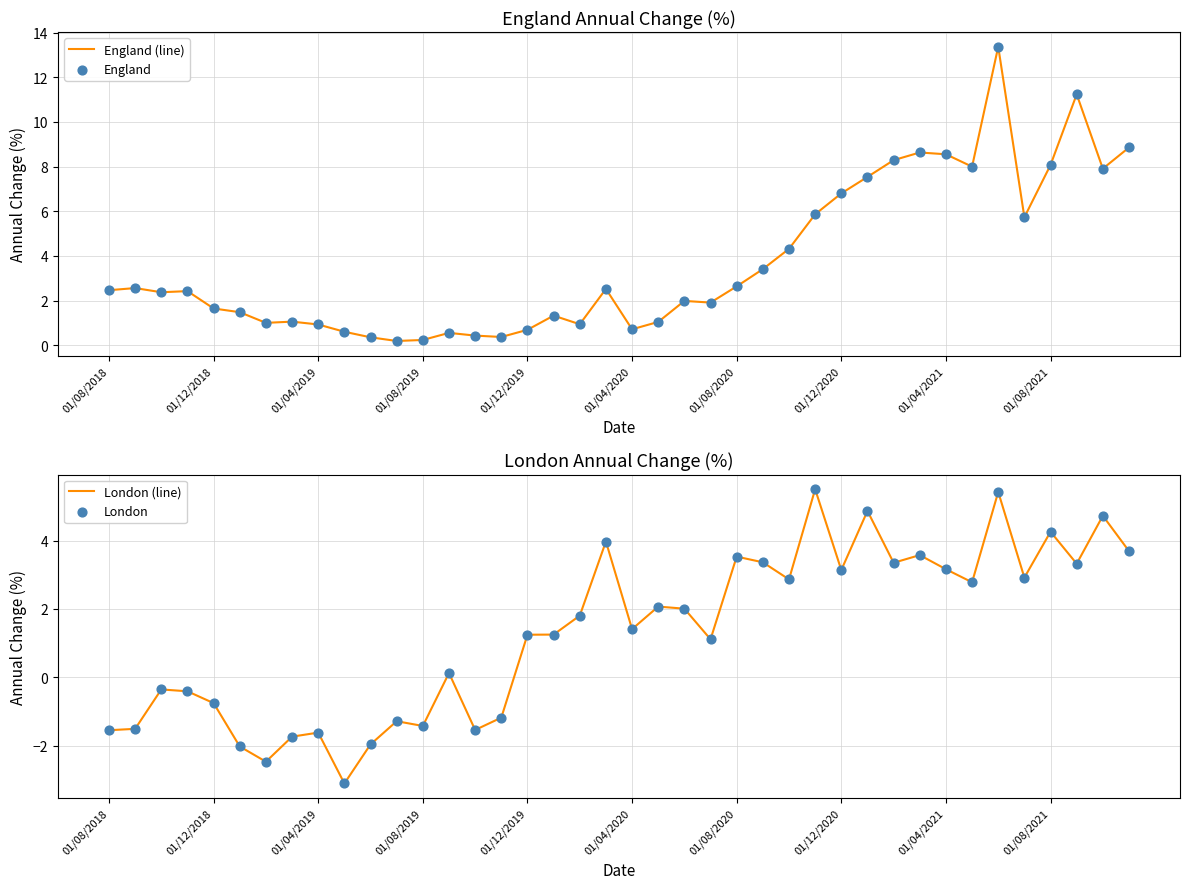

What is the maximum value for England (line)?

13.4